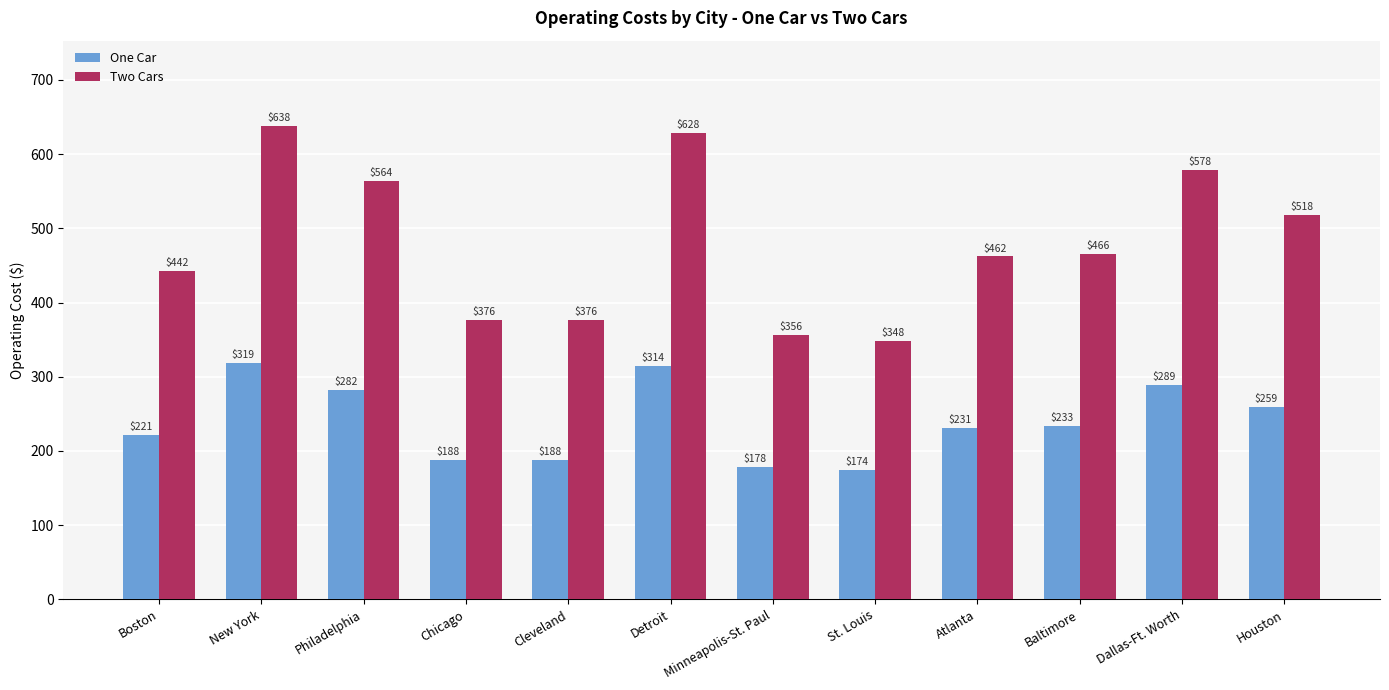

What is the label of the 4th bar from the left?

Chicago